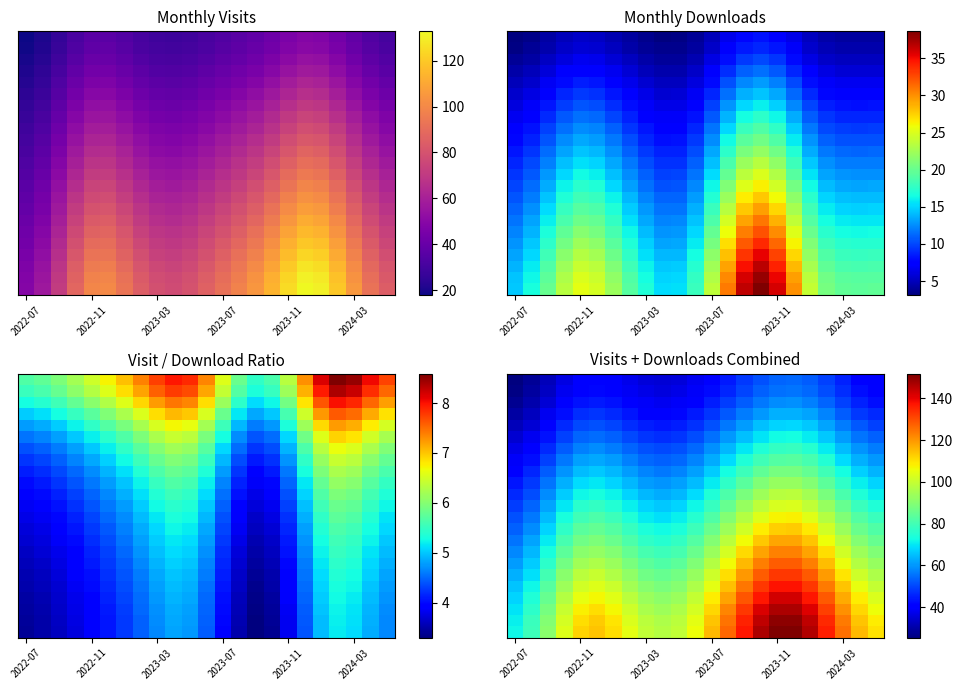

At which category is the sum across all series the highest?

17